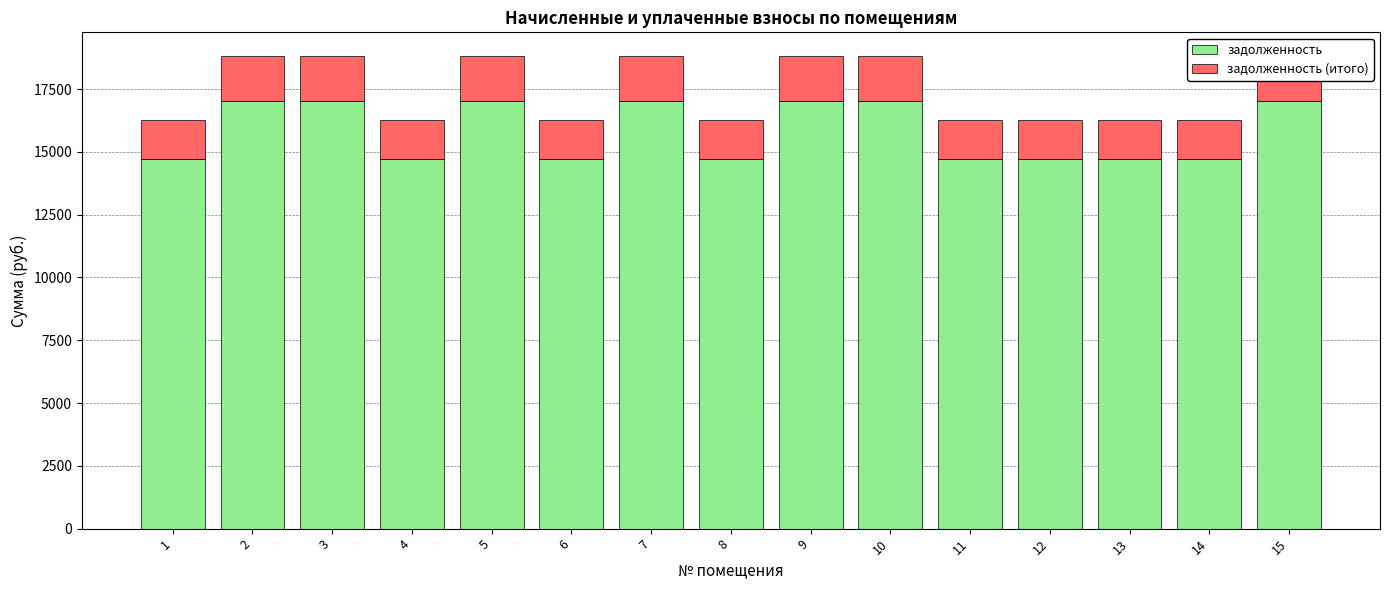

Which series has the largest total across all categories?

задолженность